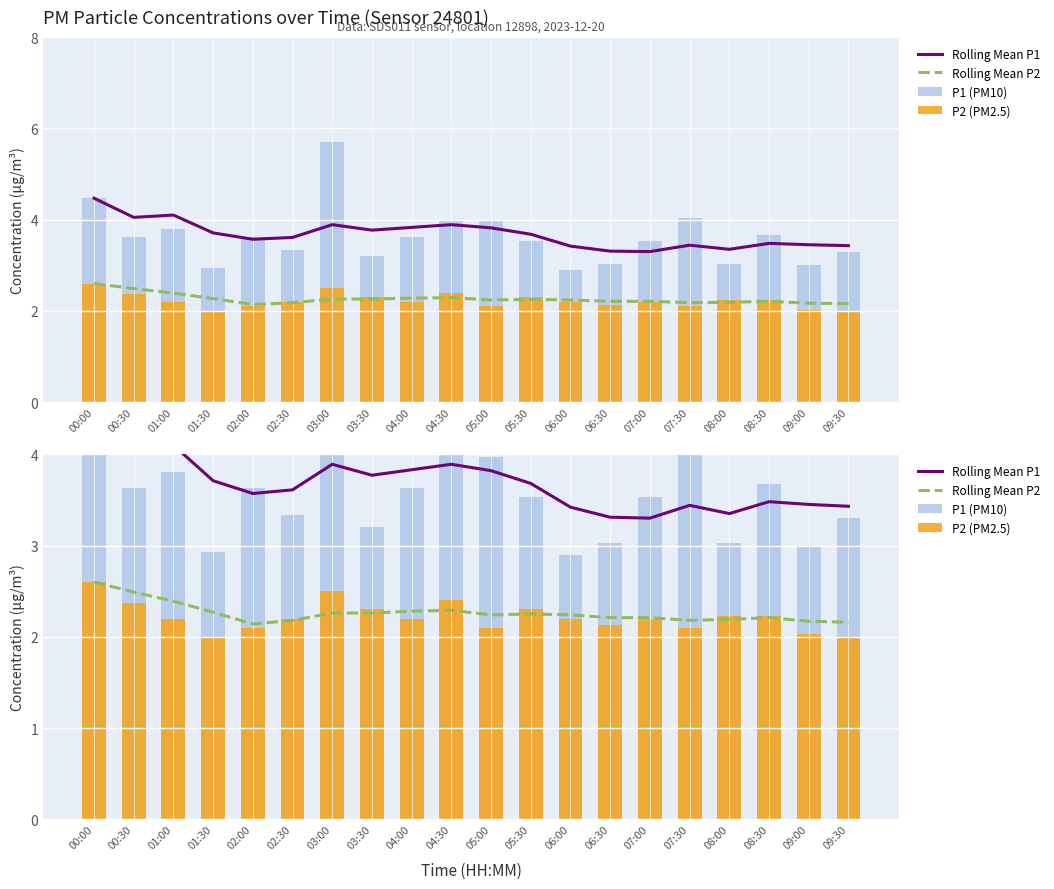

Reading right to left, list all the values displayed in this chart.

Rolling Mean P1: 3.4	3.5	3.5	3.4	3.4	3.3	3.3	3.4	3.7	3.8	3.9	3.8	3.8	3.9	3.6	3.6	3.7	4.1	4.0	4.5
Rolling Mean P2: 2.2	2.2	2.2	2.2	2.2	2.2	2.2	2.2	2.2	2.2	2.3	2.3	2.3	2.3	2.2	2.1	2.3	2.4	2.5	2.6
P1 (PM10): 3.3	3.0	3.7	3.0	4.0	3.5	3.0	2.9	3.5	4.0	4.0	3.6	3.2	5.7	3.3	3.6	2.9	3.8	3.6	4.5
P2 (PM2.5): 2.0	2.0	2.2	2.2	2.1	2.2	2.1	2.2	2.3	2.1	2.4	2.2	2.3	2.5	2.2	2.1	2.0	2.2	2.4	2.6